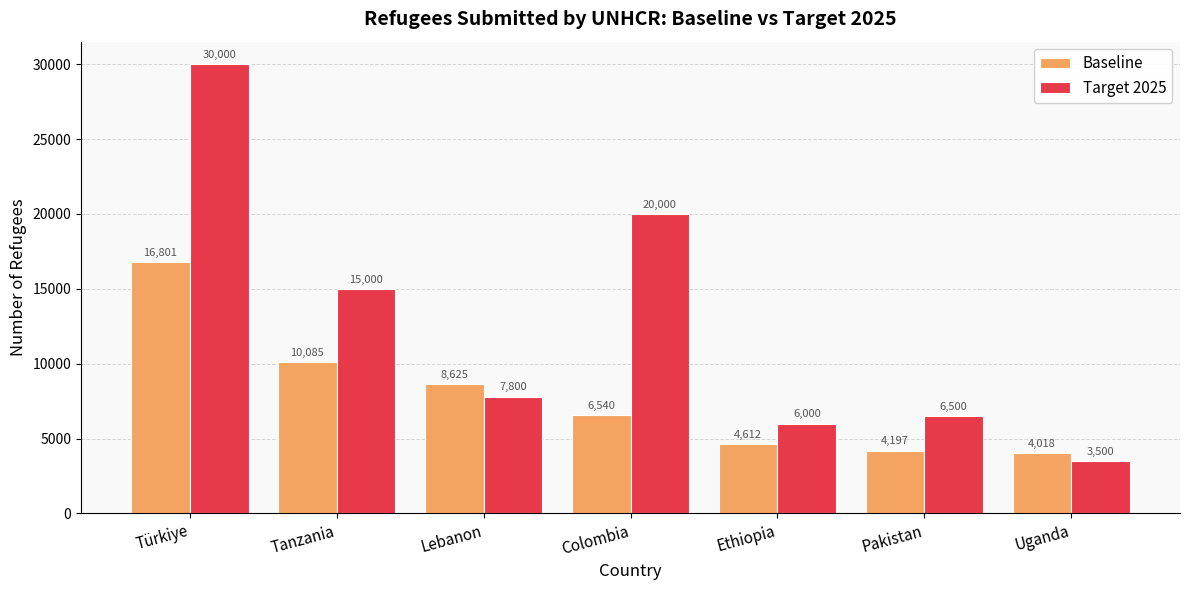

At which category does the chart reach its minimum across all series?

Uganda